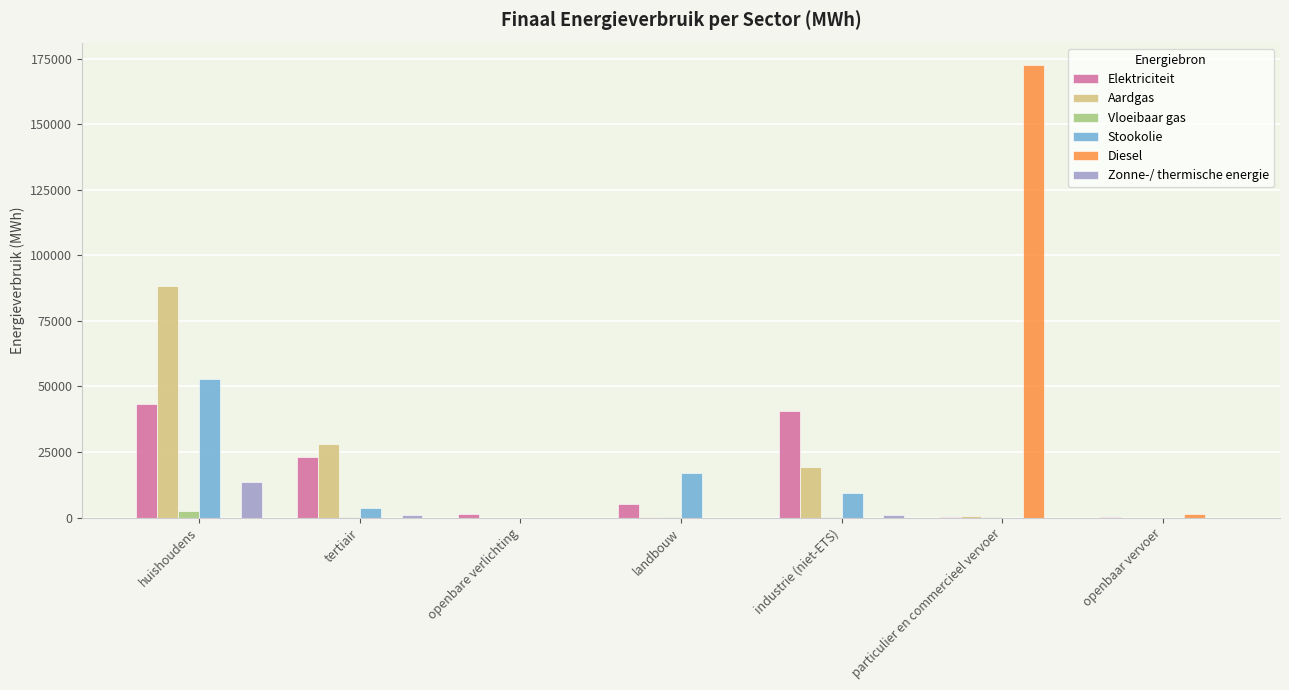

Are the bars grouped side by side (vs. stacked)?

Yes